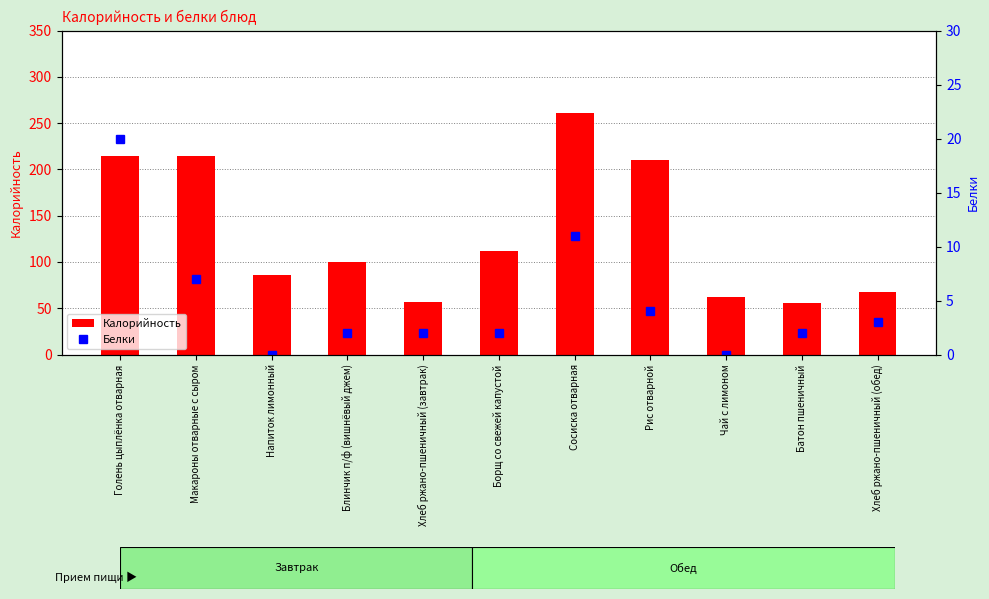

How many values in the Белки series are below 2?

2